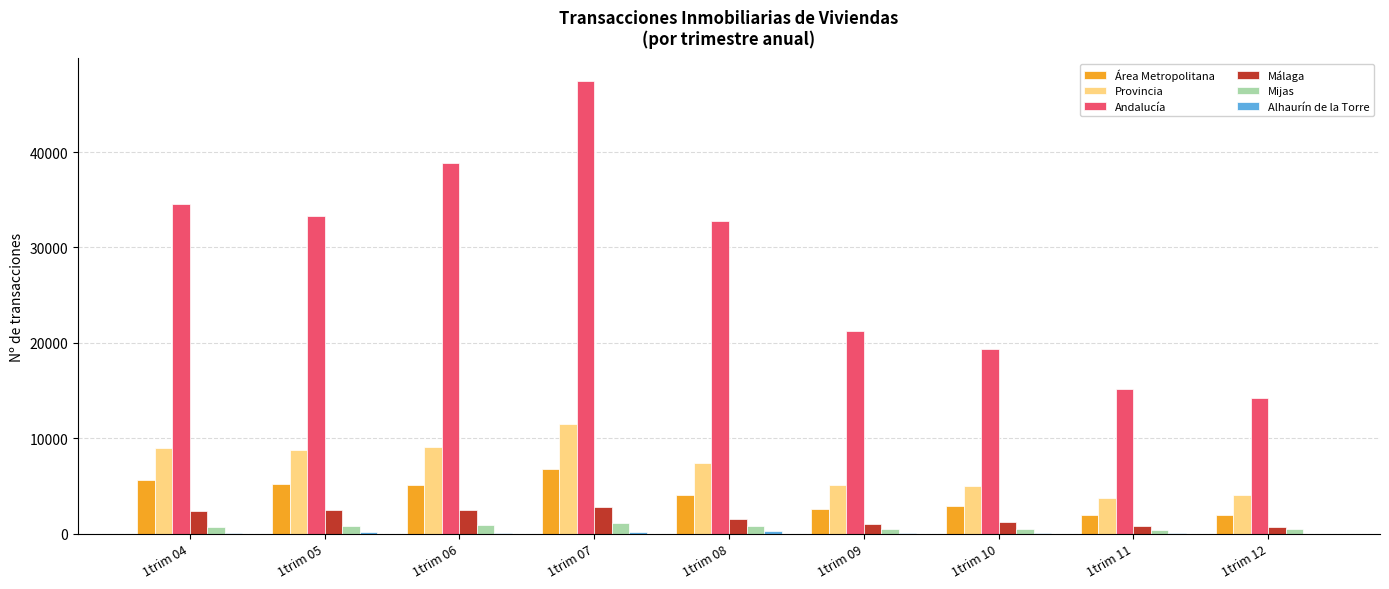

At which label is Andalucía closest to 30829?

1trim 08